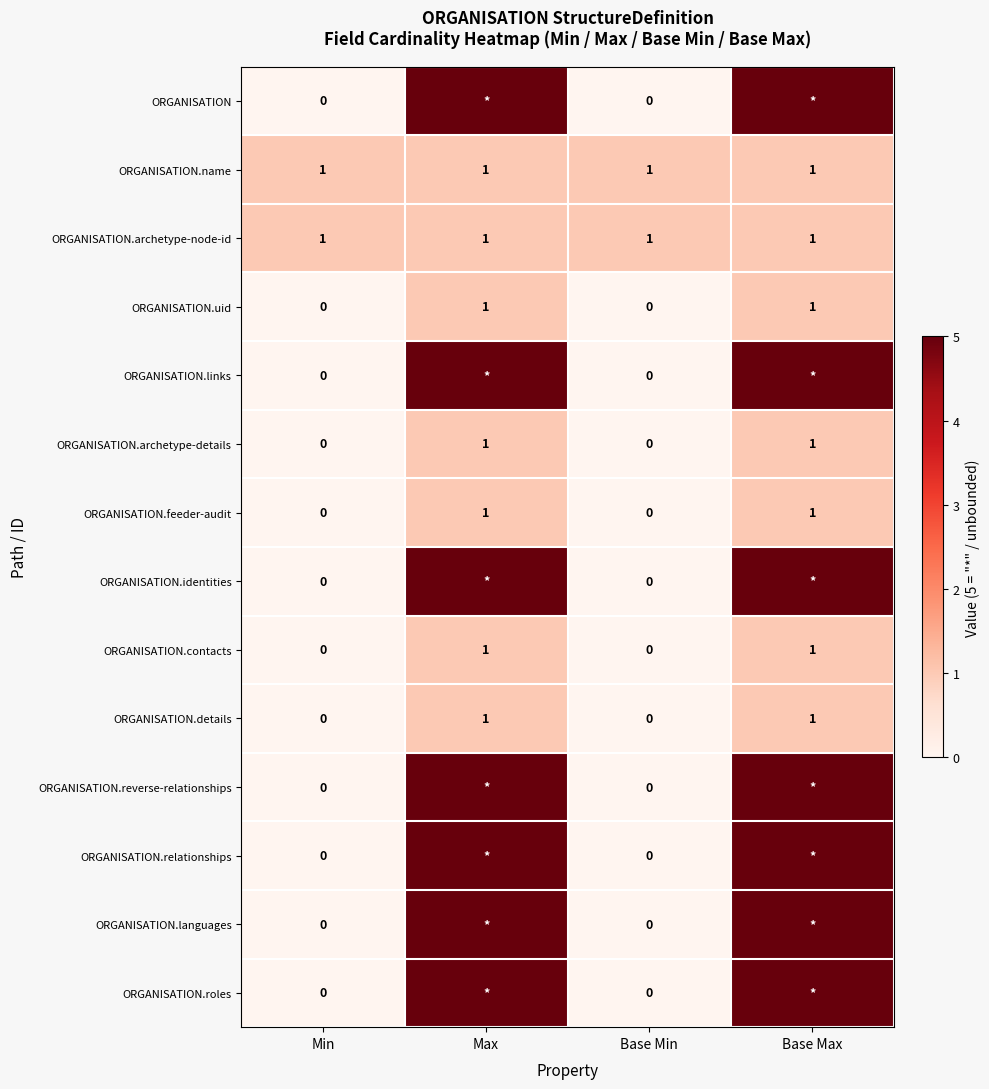

What is the total value across all series at Min?

2